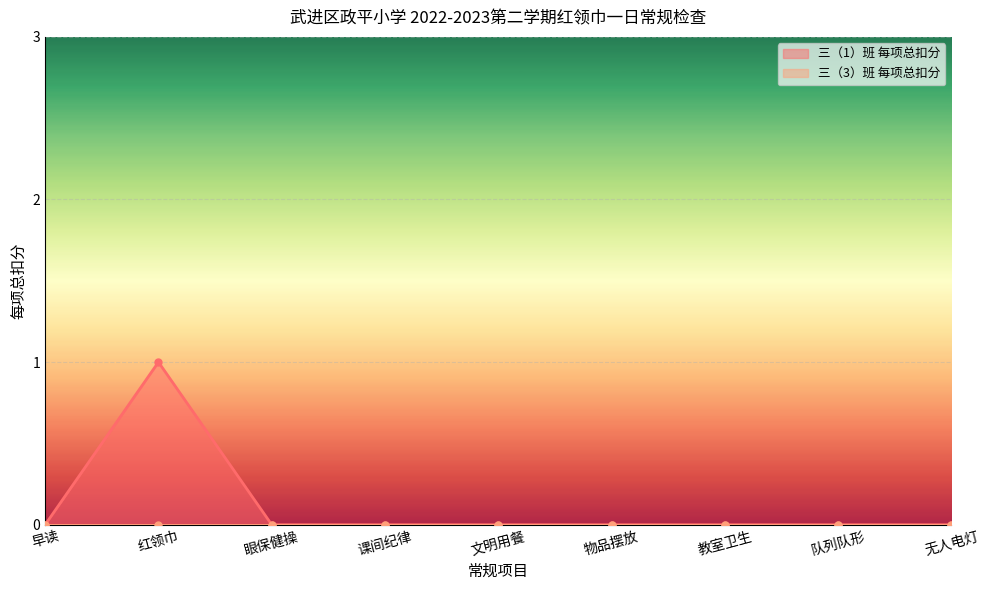

True or false: the data has more than 2 interior local peaks.

False